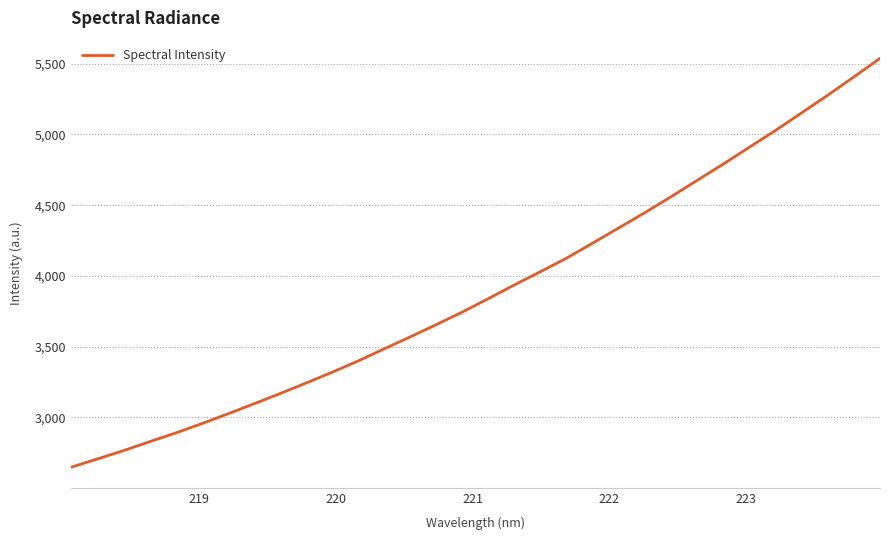

What is the difference between the maximum and minimum values?

2892.9